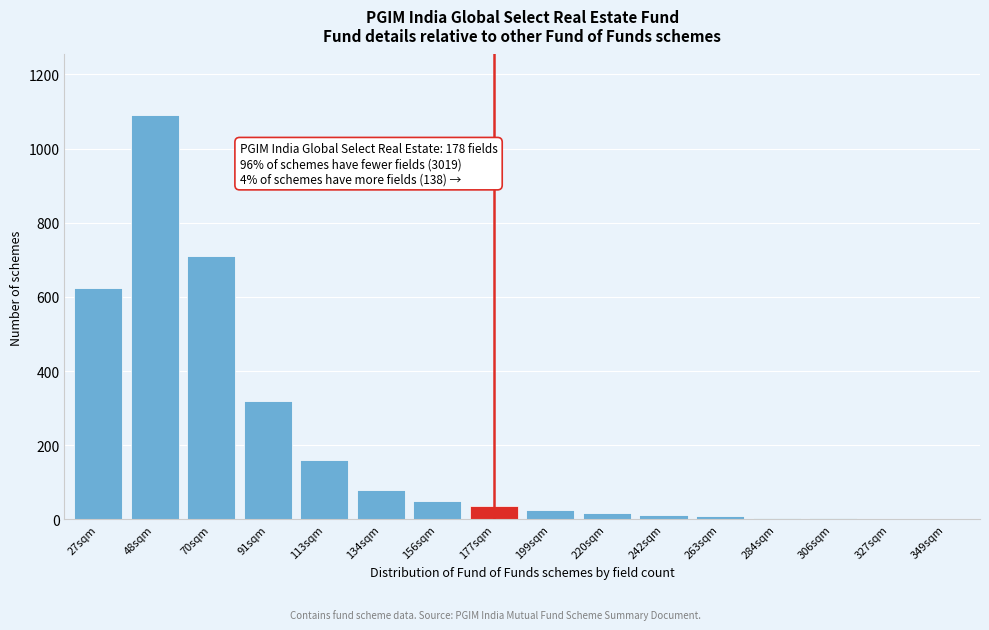

Which category has the highest value across all series?

48sqm